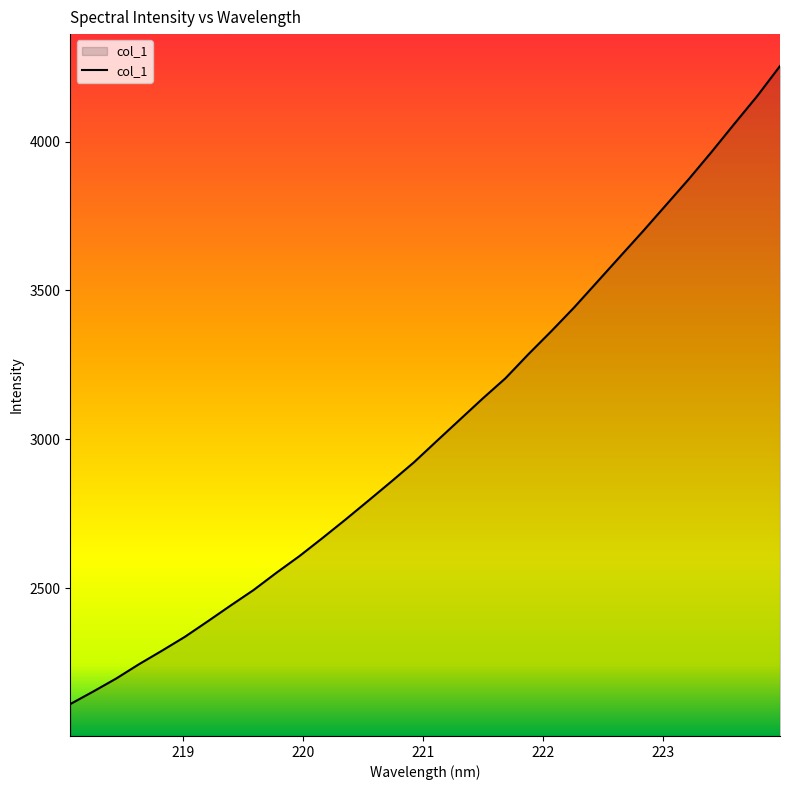

How many values exceed 2994?

16